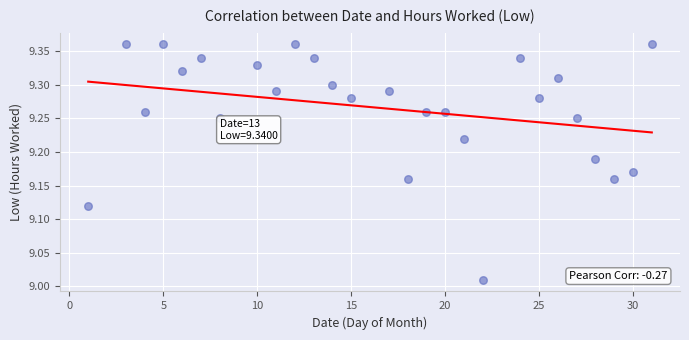

What is the range of X values (max minus min)?

30.0